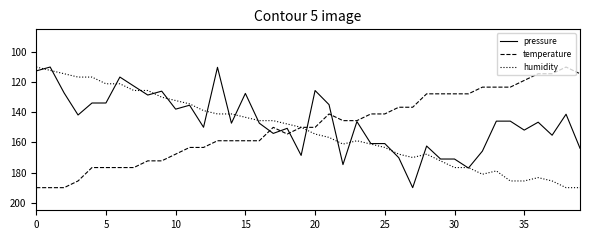

What is the minimum value for temperature?

110.0